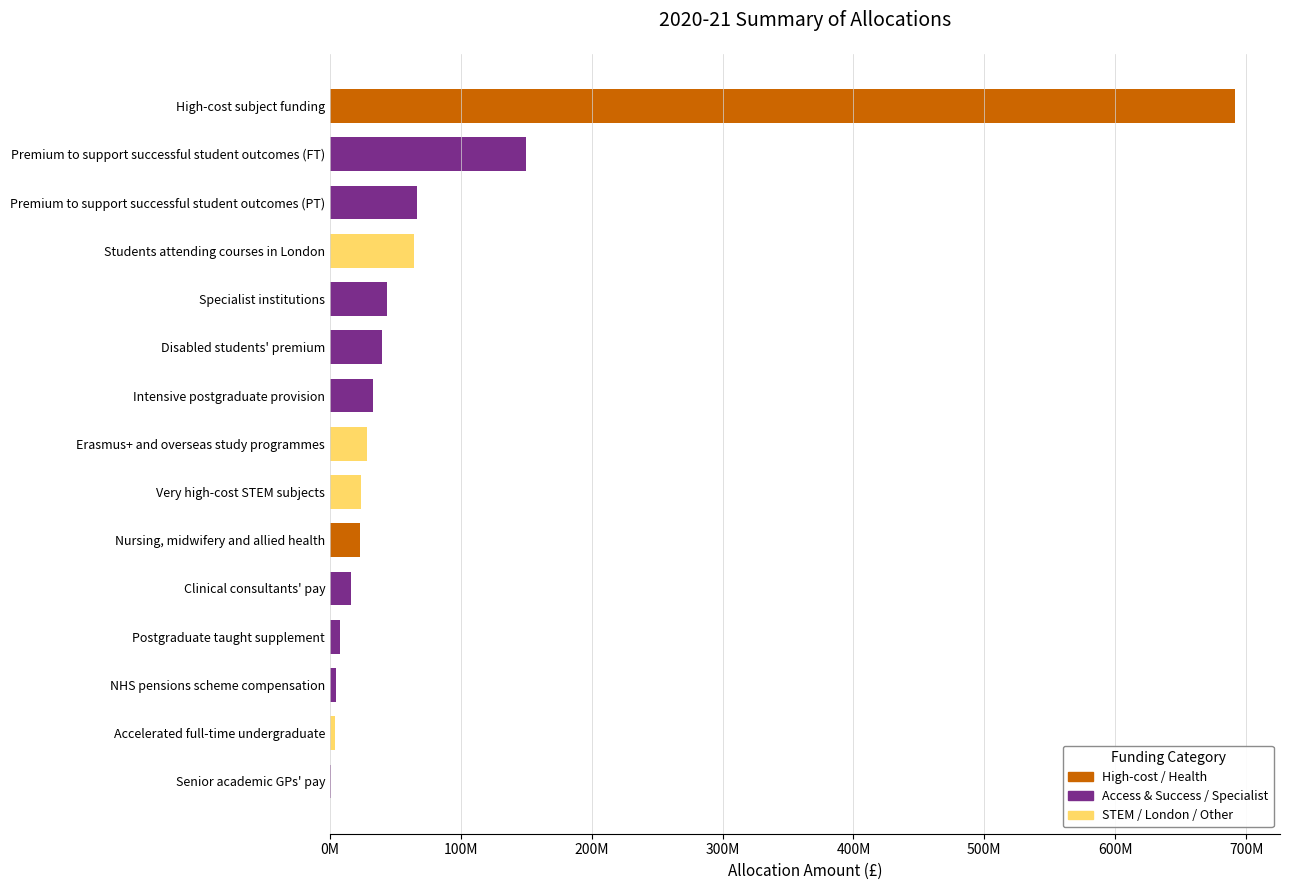

What is the maximum value shown in the chart?

691345348